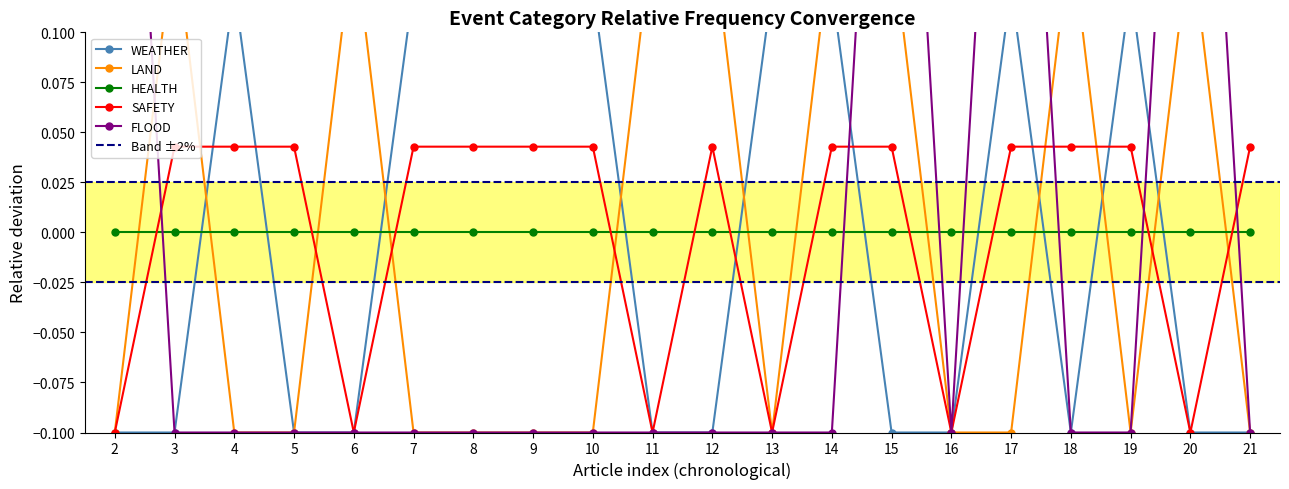

What is the difference between the maximum and minimum values in the LAND series?

0.2